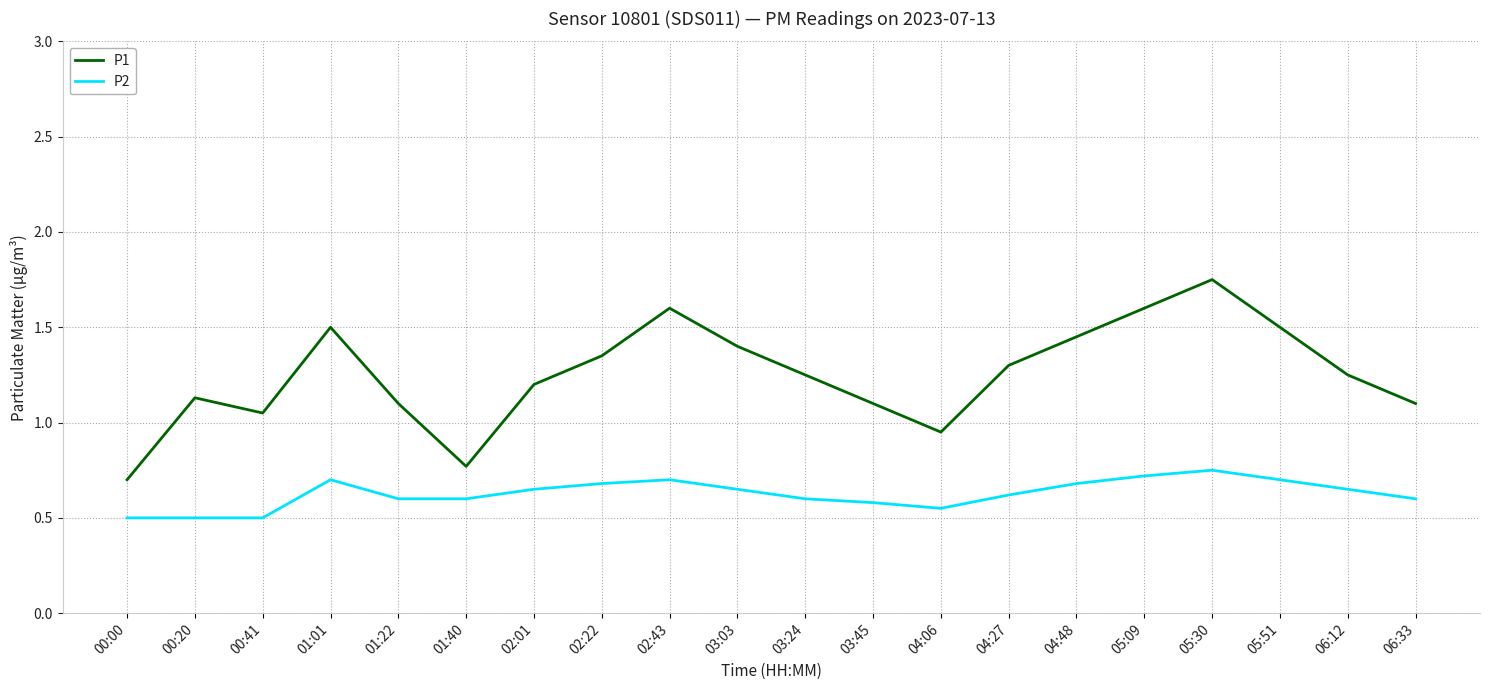

The P2 series shows 0.7 at 05:09. True or false?

True